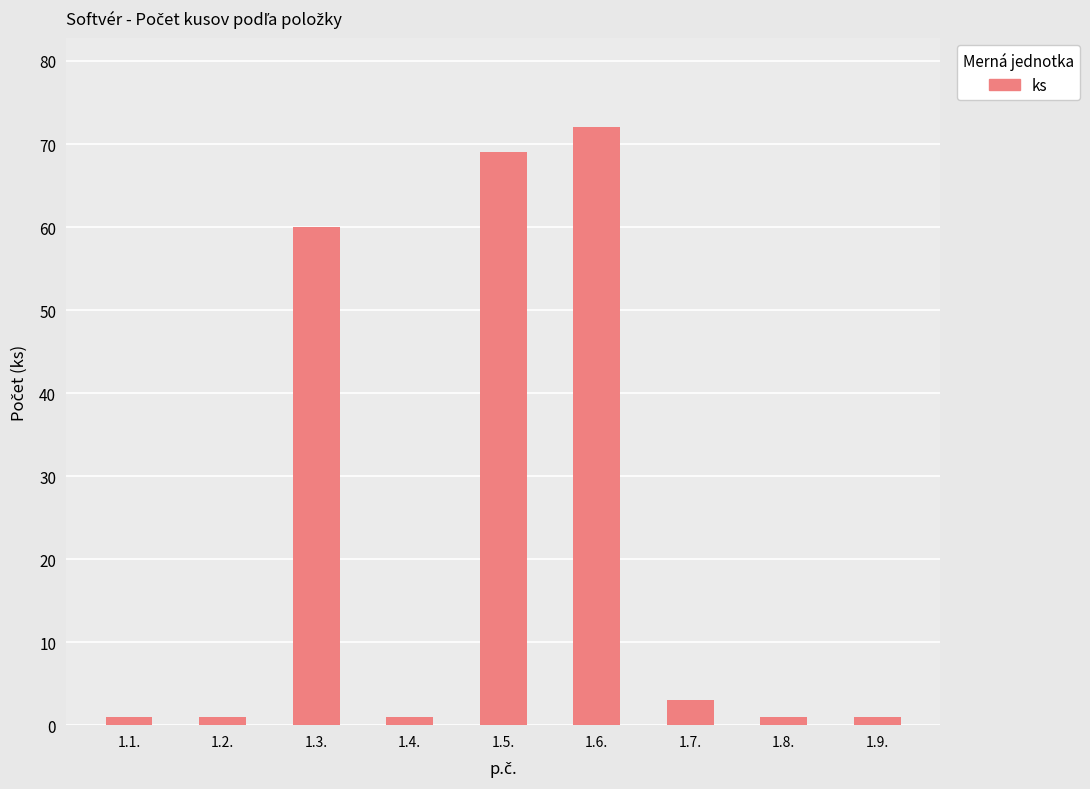

How many series are shown in this chart?

1